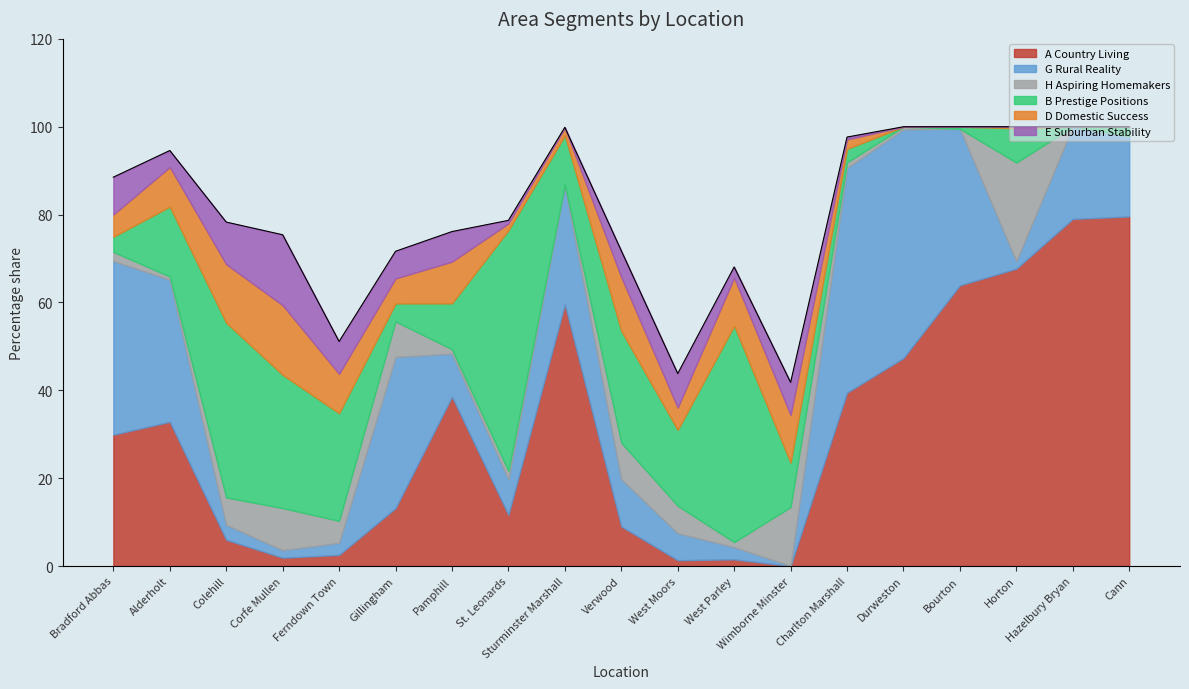

How many interior local valleys does the E Suburban Stability series have?

4